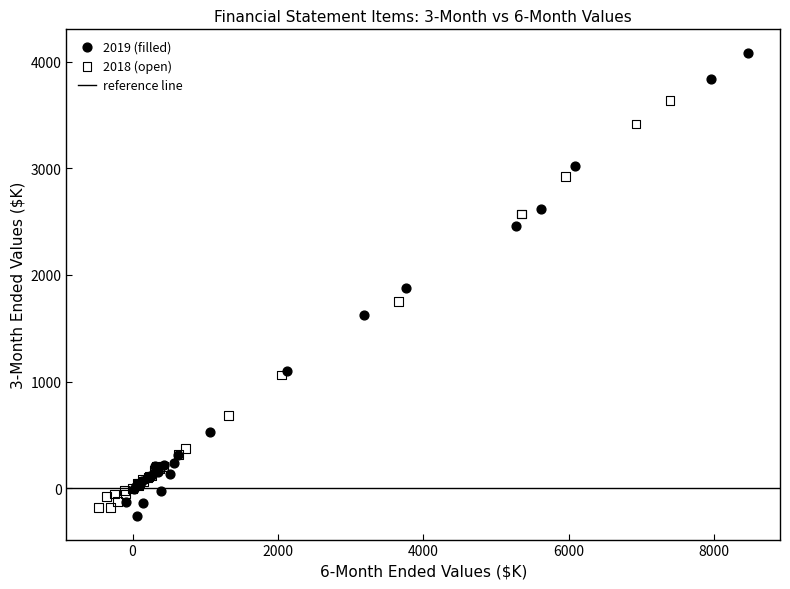

Which series has the largest Y range (max minus min)?

2019 (filled)